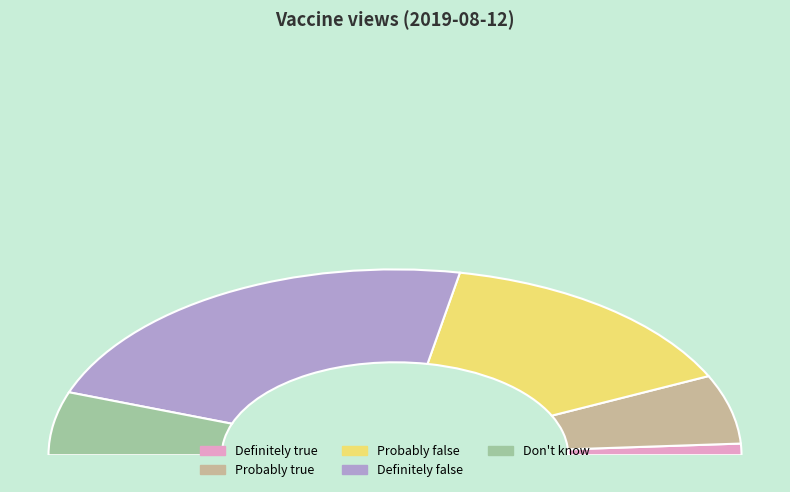

Which category has the smallest portion of the pie?

Definitely true